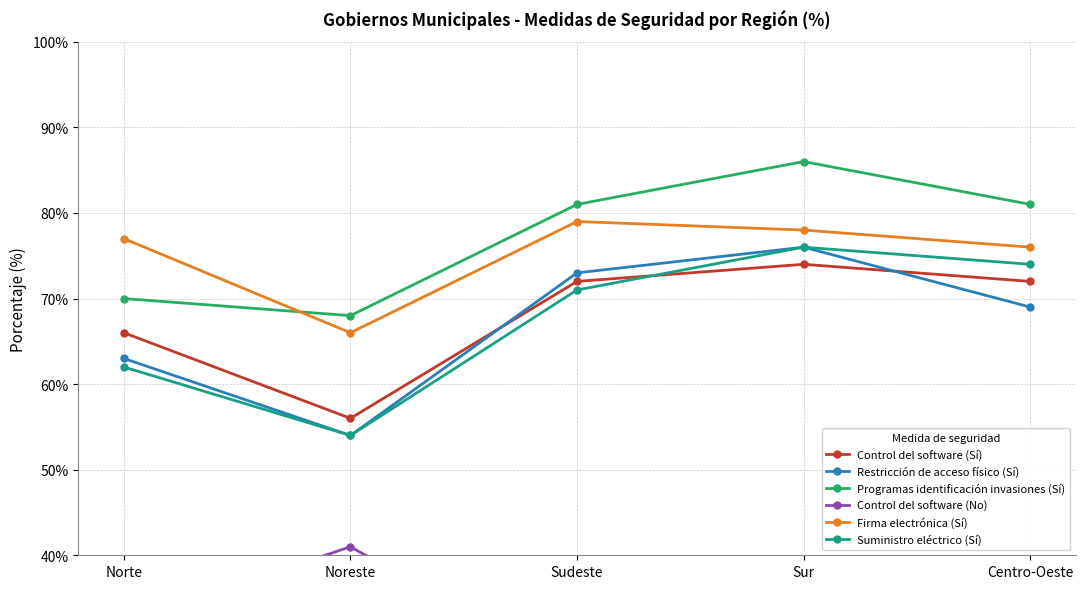

What is the difference between the maximum and minimum values in the Restricción de acceso físico (Sí) series?

22